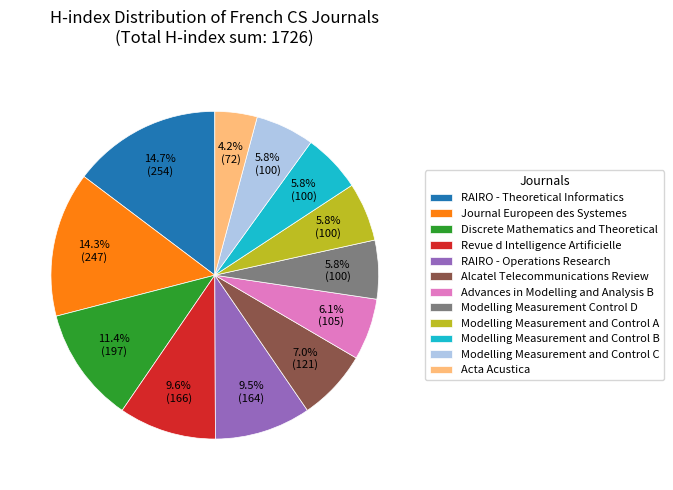

What is the total percentage of Modelling Measurement and Control C and RAIRO - Theoretical Informatics?

20.5%